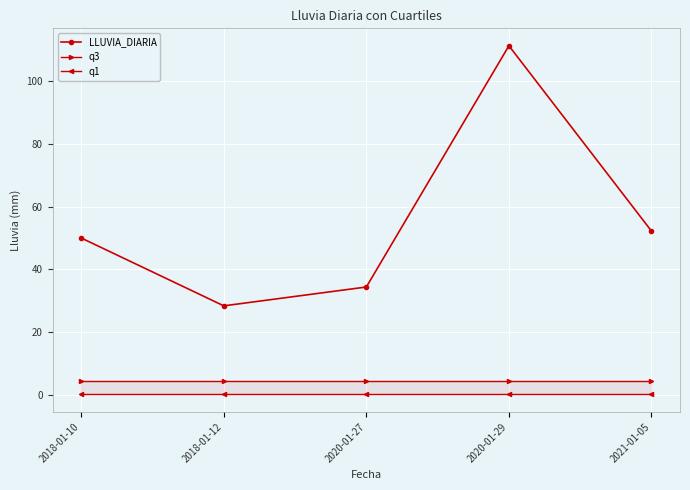

Which label corresponds to the smallest value in the chart?

2018-01-10